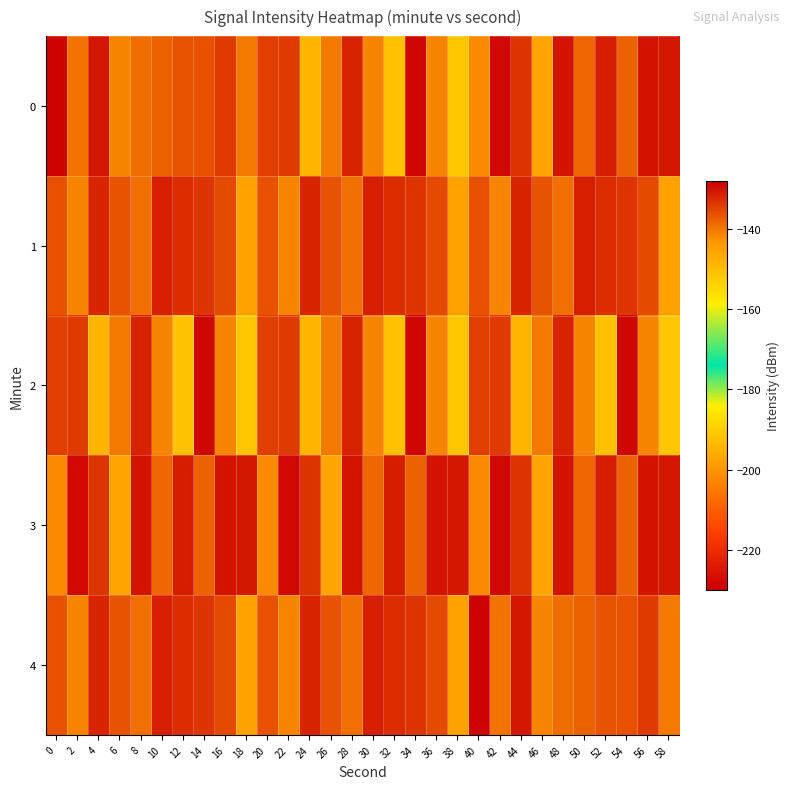

At which category does the chart reach its peak across all series?

34